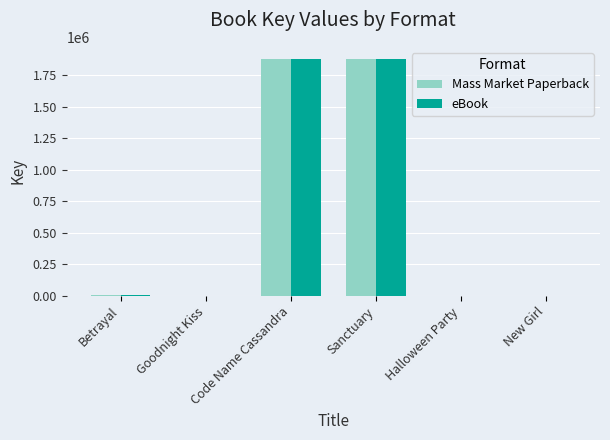

Count the number of categories in the chart.

6